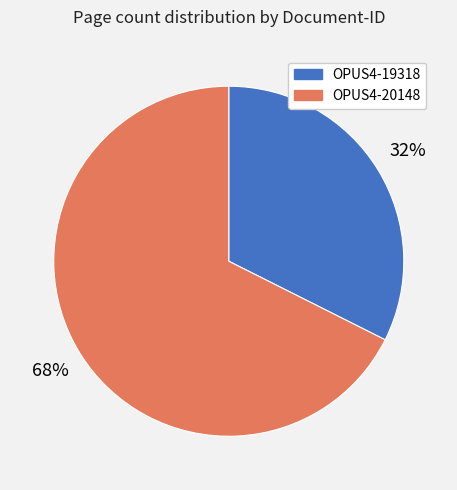

Is it true that OPUS4-19318 is 26% of the pie?

False